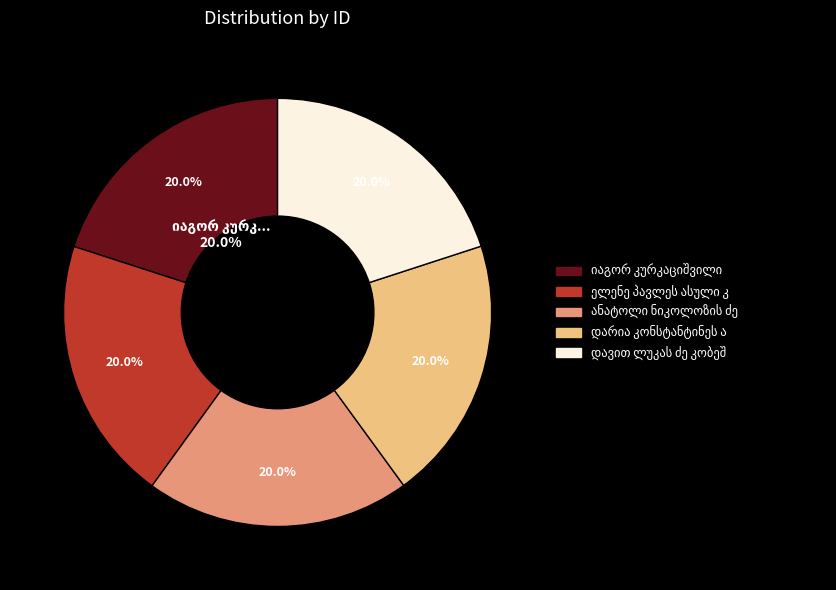

What is the total percentage of ელენე პავლეს ასული კიზირია and დავით ლუკას ძე კობეშაშვილი?

40.0%